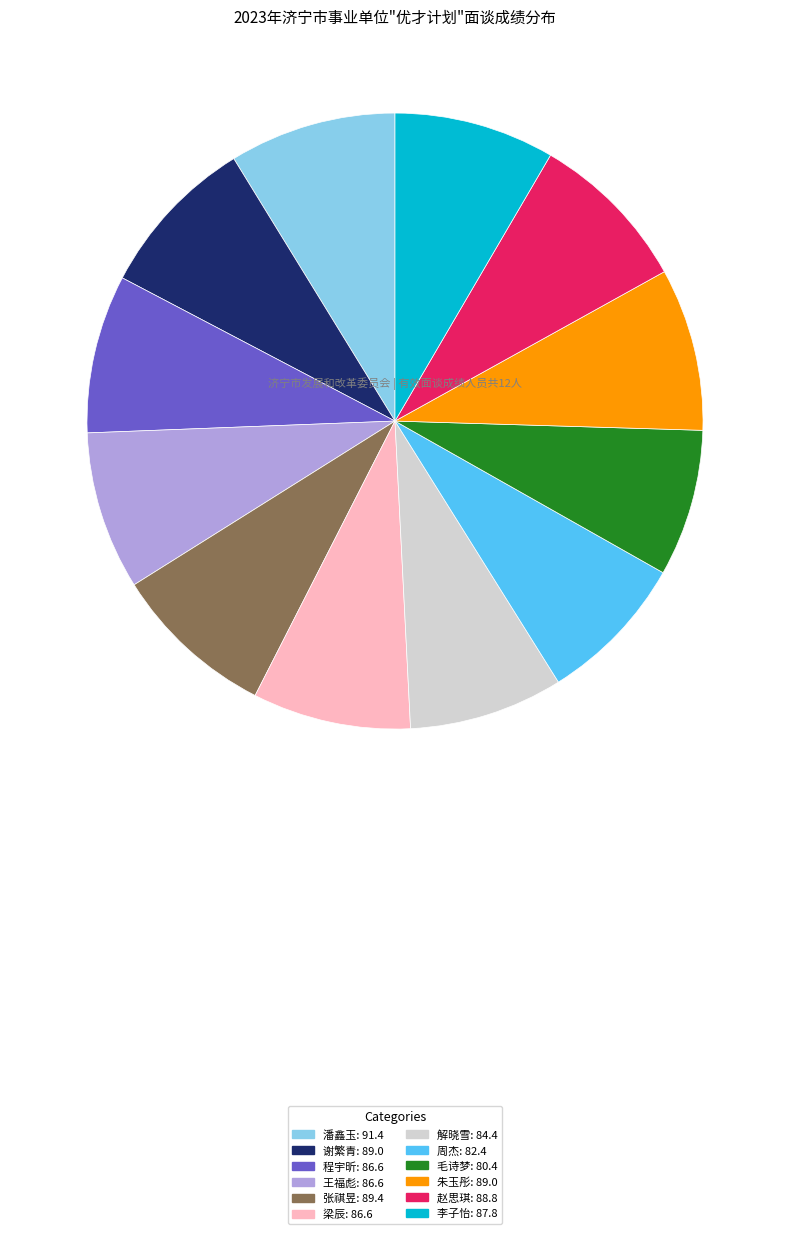

The 周杰: 82.4 slice represents 8% of the pie. True or false?

True